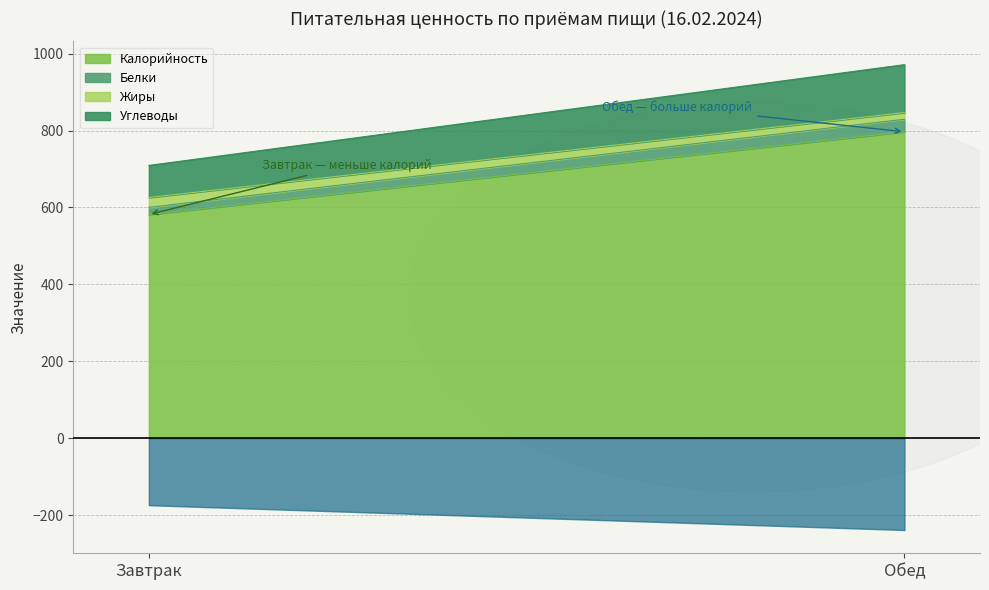

Reading left to right, list all the values displayed in this chart.

Калорийность: Завтрак=581.6	Обед=796.7
Белки: Завтрак=18.6	Обед=32.6
Жиры: Завтрак=25.6	Обед=17.4
Углеводы: Завтрак=83.4	Обед=124.7